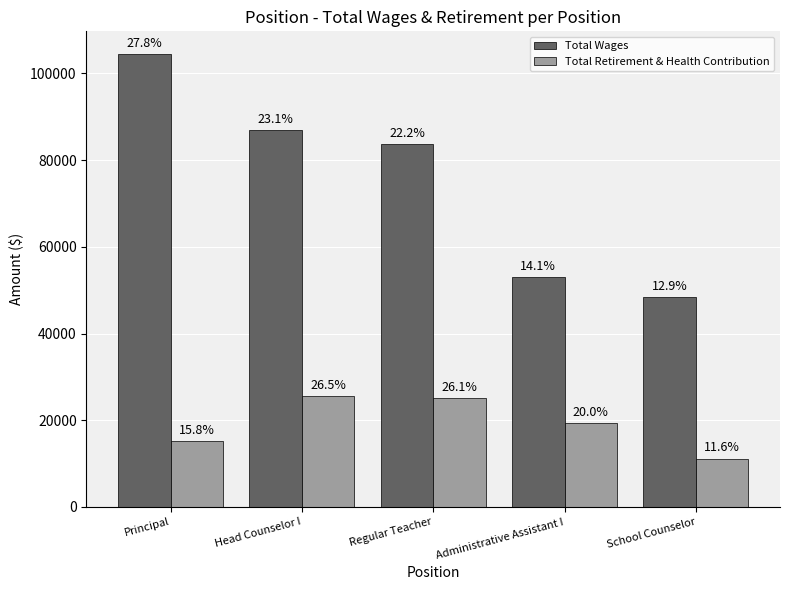

What is the minimum value for Total Wages?

48404